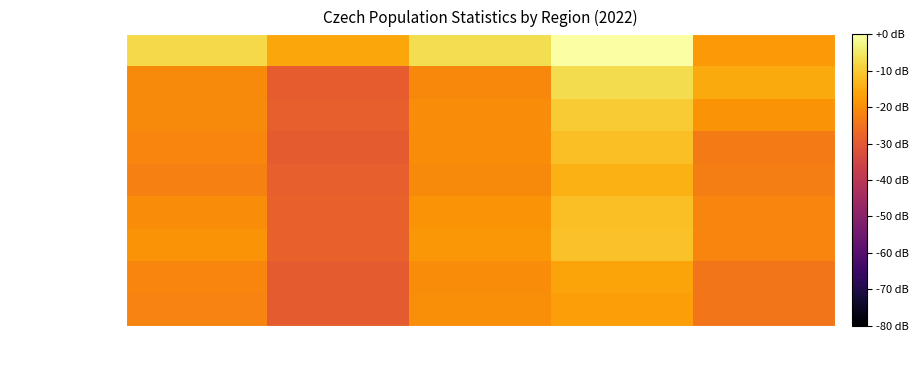

At which category is the sum across all series the highest?

Immigrants